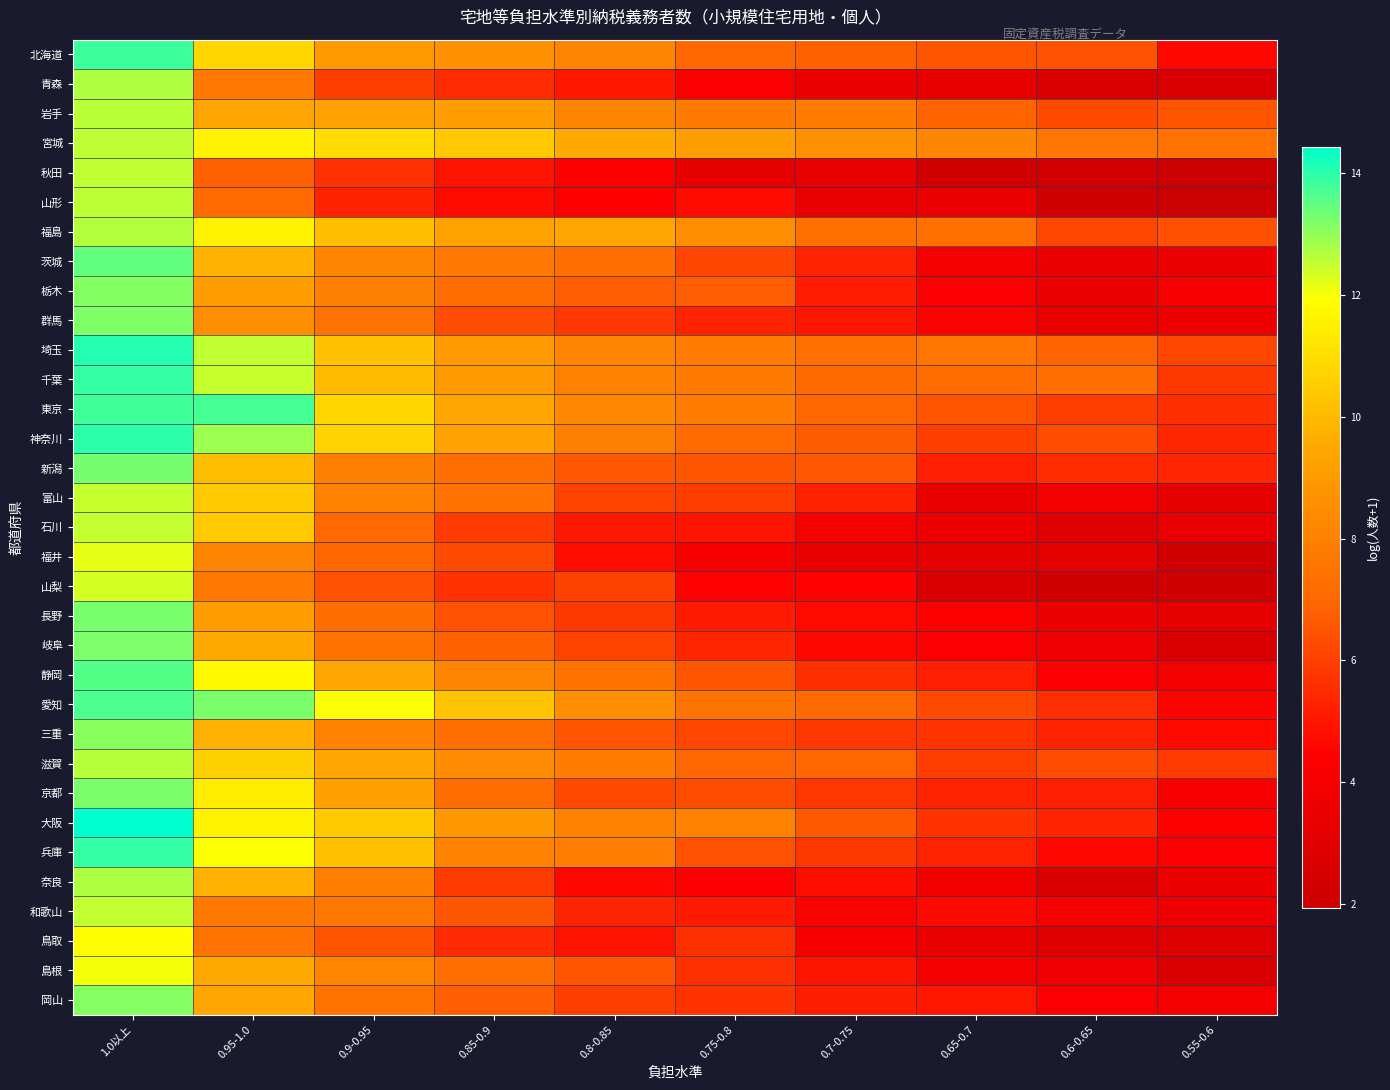

Between 0.85-0.9 and 0.95-1.0, which is larger?

0.95-1.0